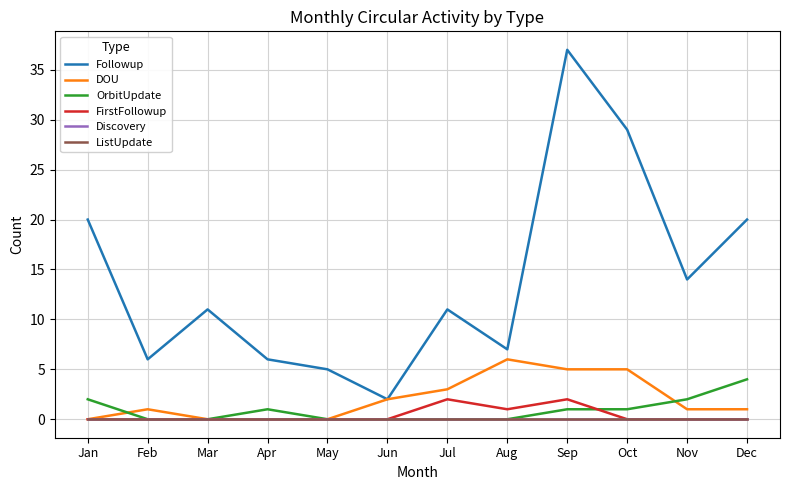

At Feb, list the series in order from smallest to largest.

OrbitUpdate, FirstFollowup, Discovery, ListUpdate, DOU, Followup